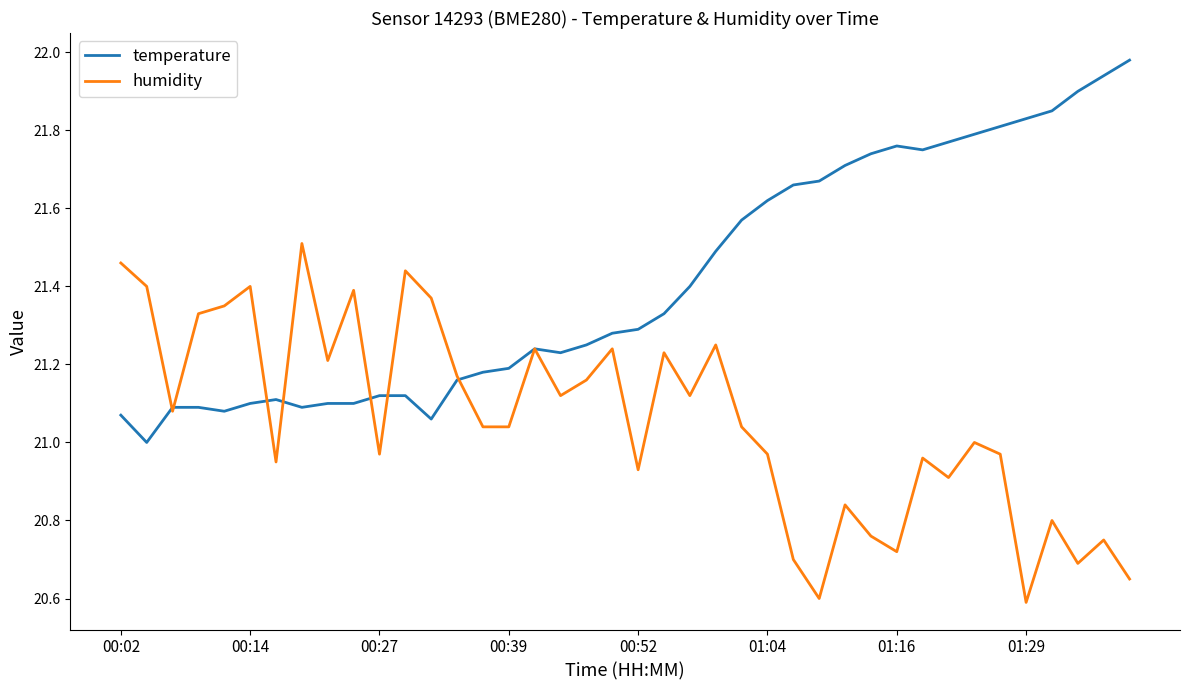

True or false: humidity and temperature cross at least once.

True